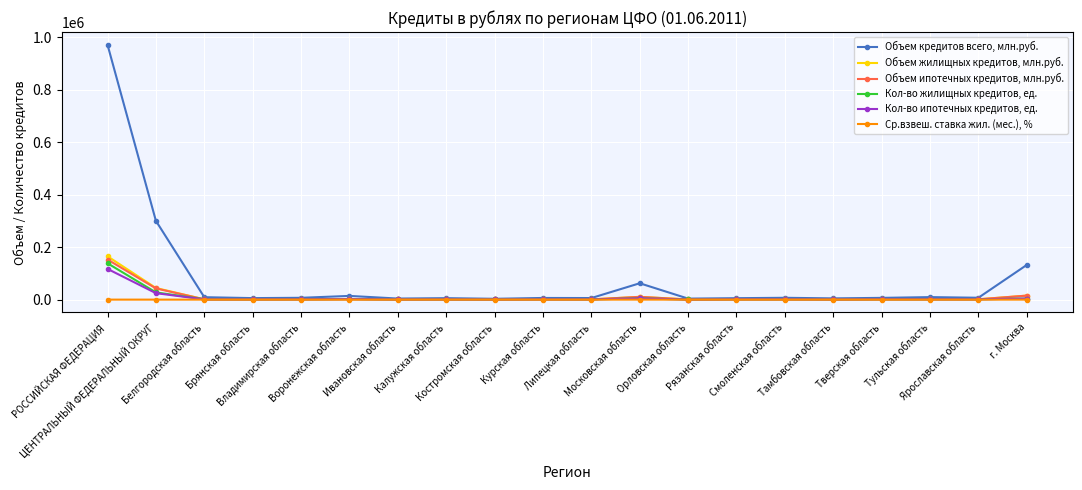

How many lines are shown in the chart?

6